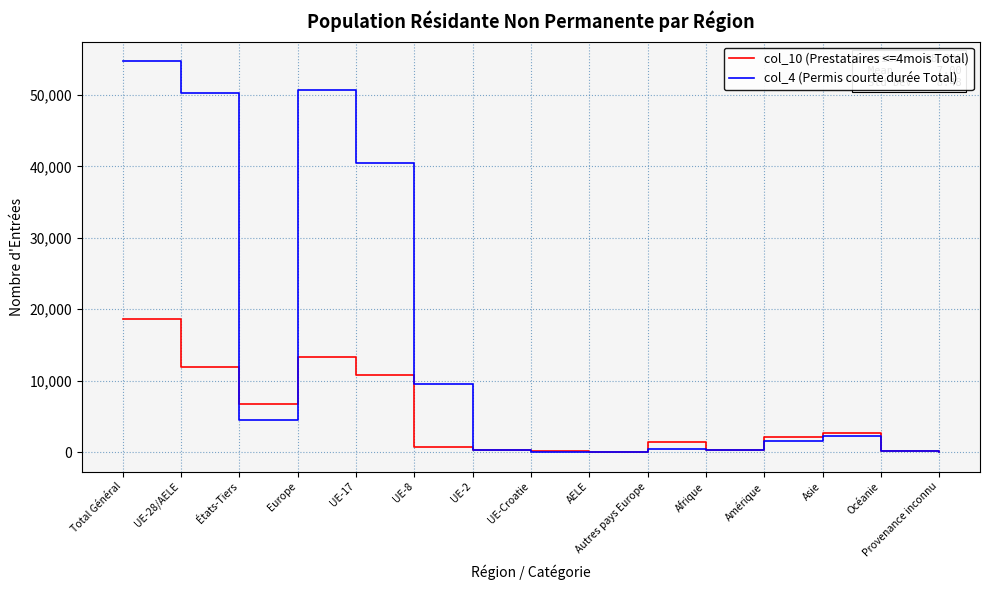

Which series changed the most between Amérique and Asie?

col_4 (Permis courte durée Total)